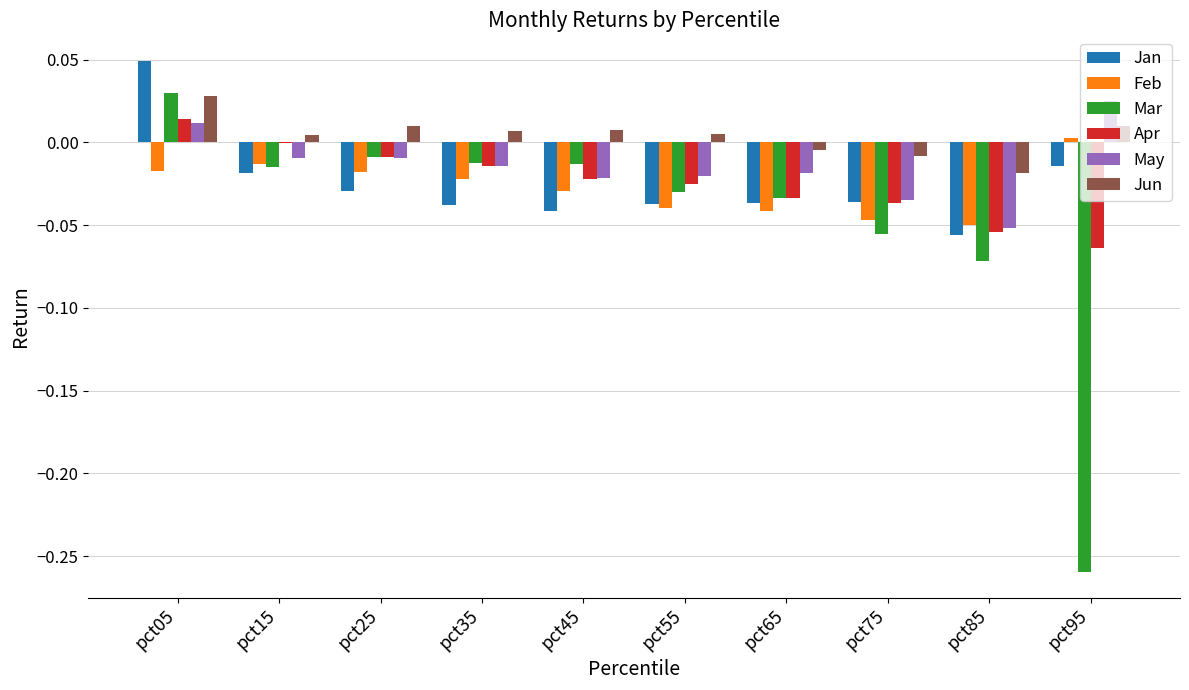

Count the Jan values in the range 0 to 1.

1